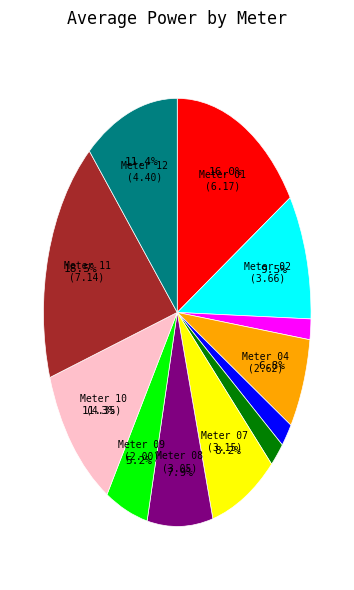

Does any single category account for the majority?

No